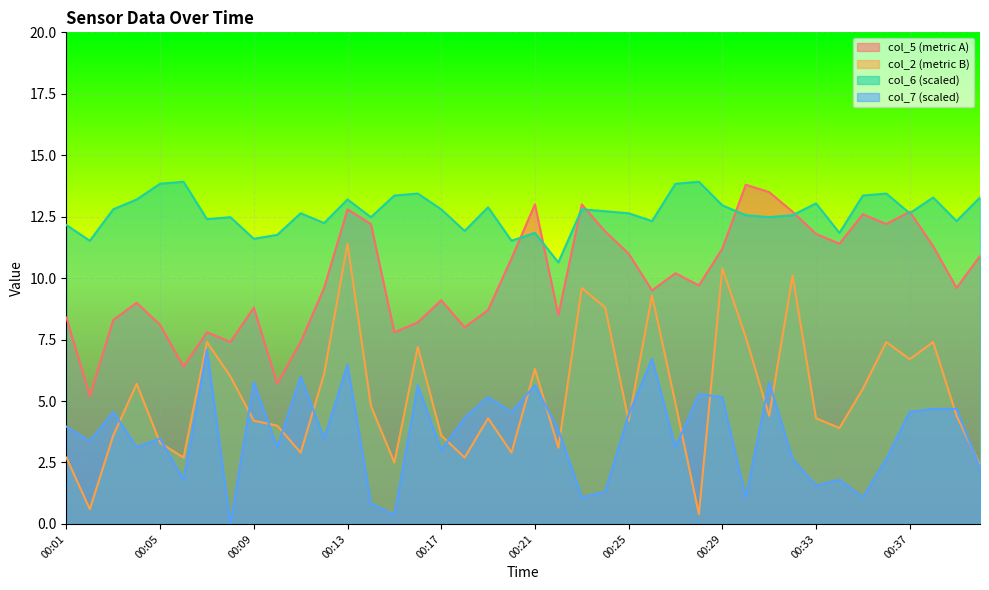

What is the approximate value of col_2 at 00:35?

5.5